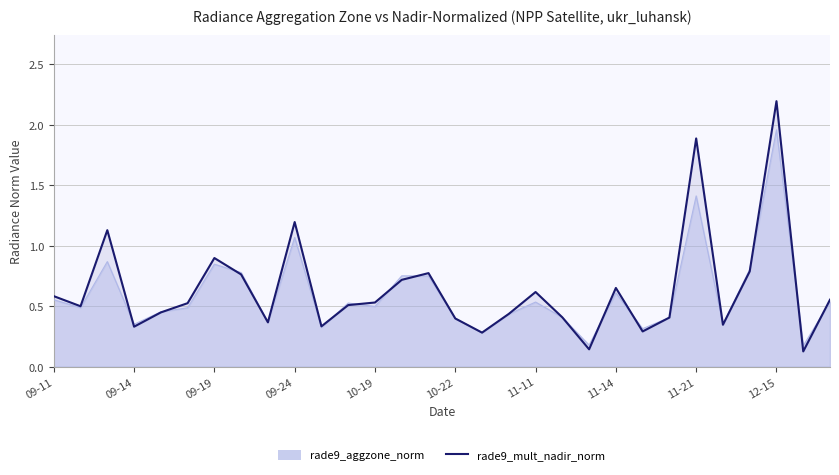

What is the label of the 1st point from the left?

09-11